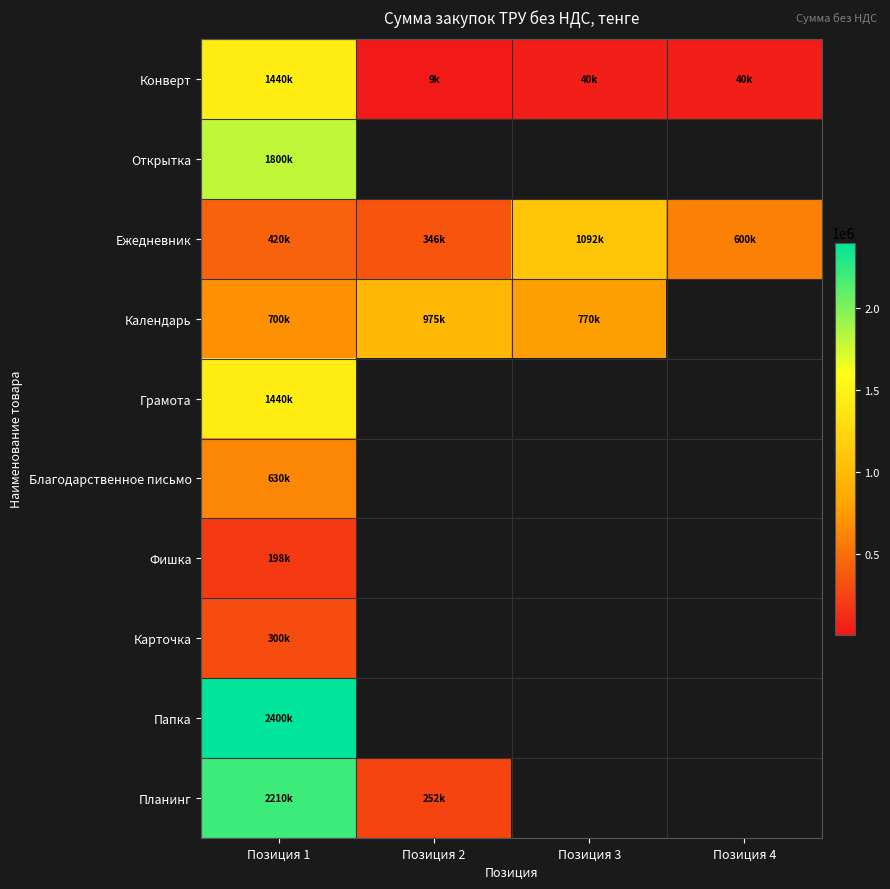

The Карточка series shows 300000.0 at Позиция 1. True or false?

True